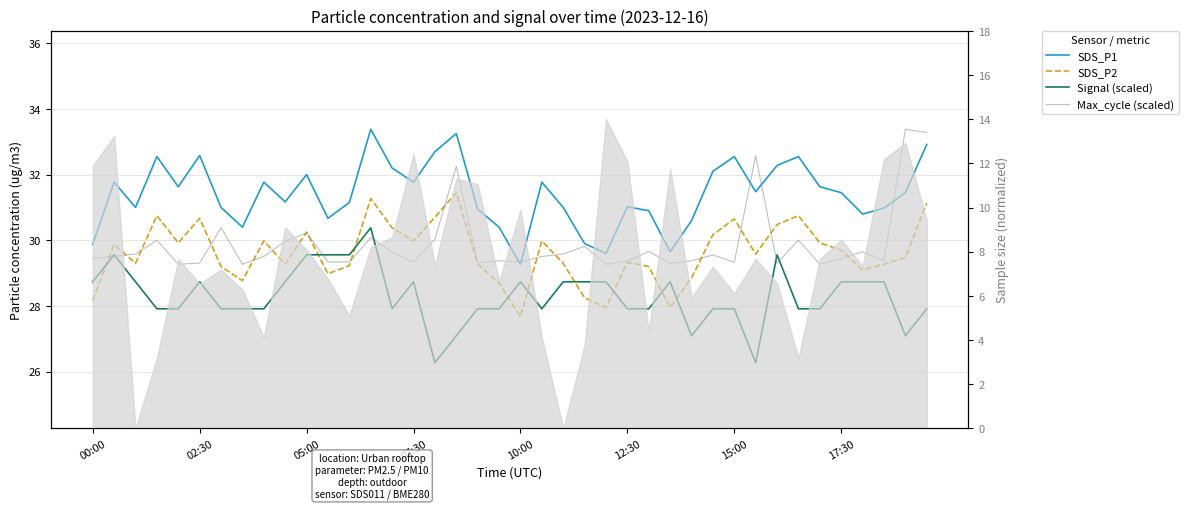

What is the value of the SDS_P1 point at the 23rd from the left?

31.0